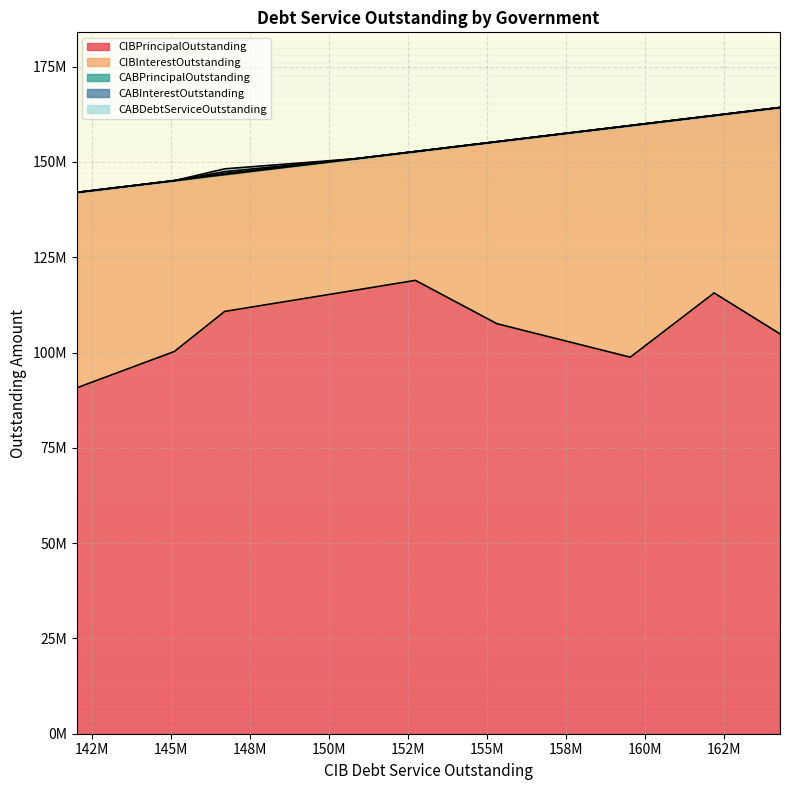

Does the chart display data point markers on the line(s)?

No